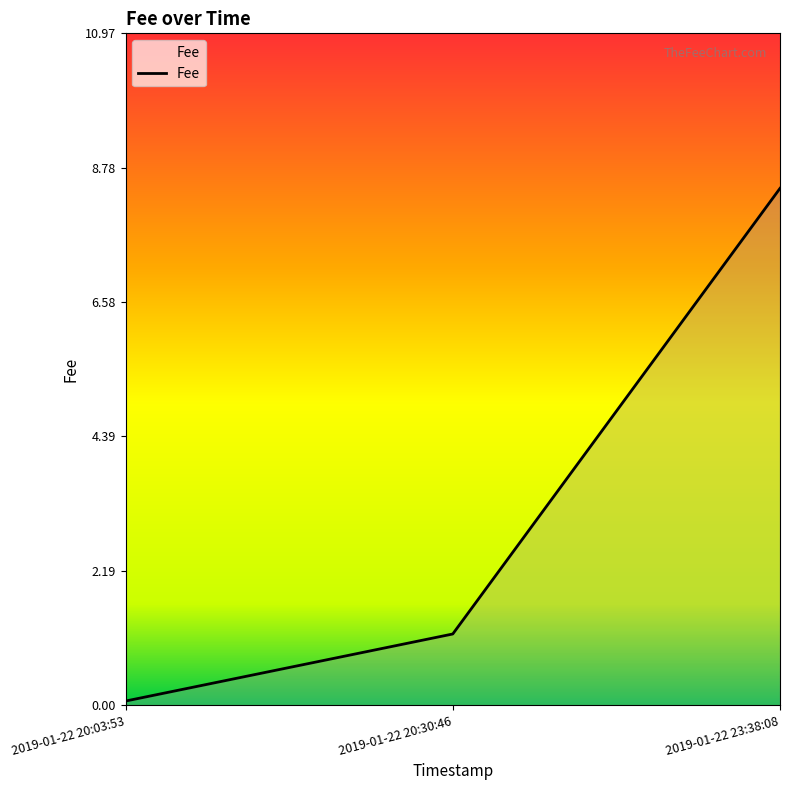

Which has a higher value, 2019-01-22 20:03:53 or 2019-01-22 23:38:08?

2019-01-22 23:38:08